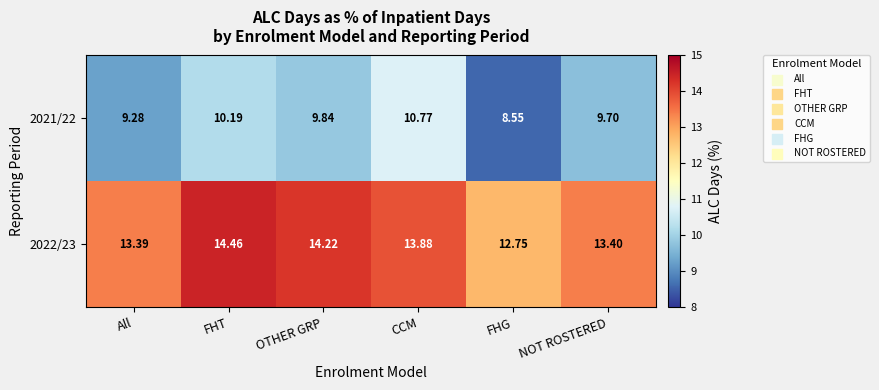

At which label is 2022/23 closest to 13?

FHG